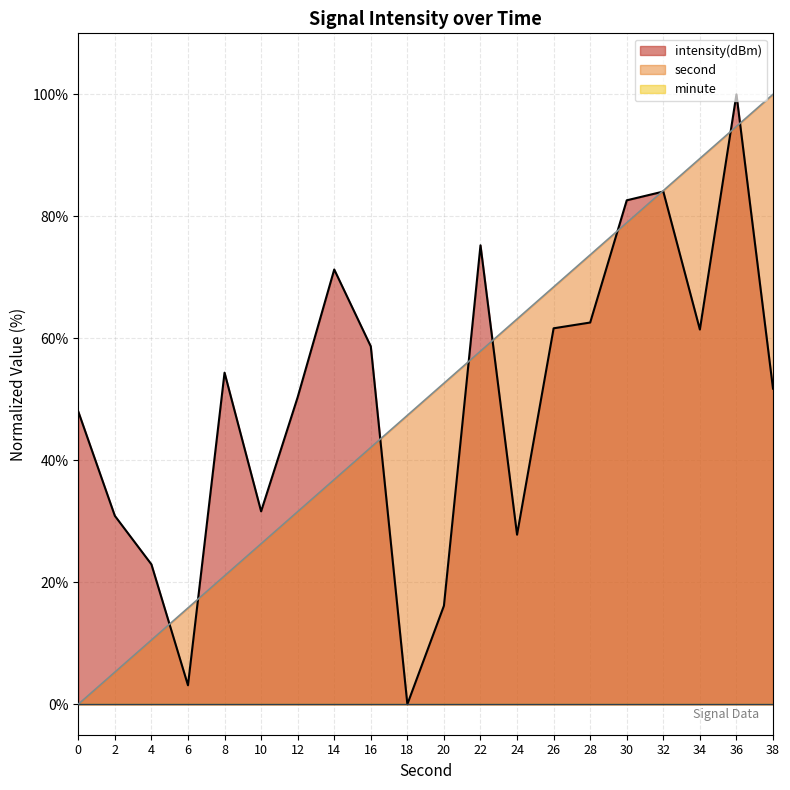

What is the sum of all intensity values?

994.5